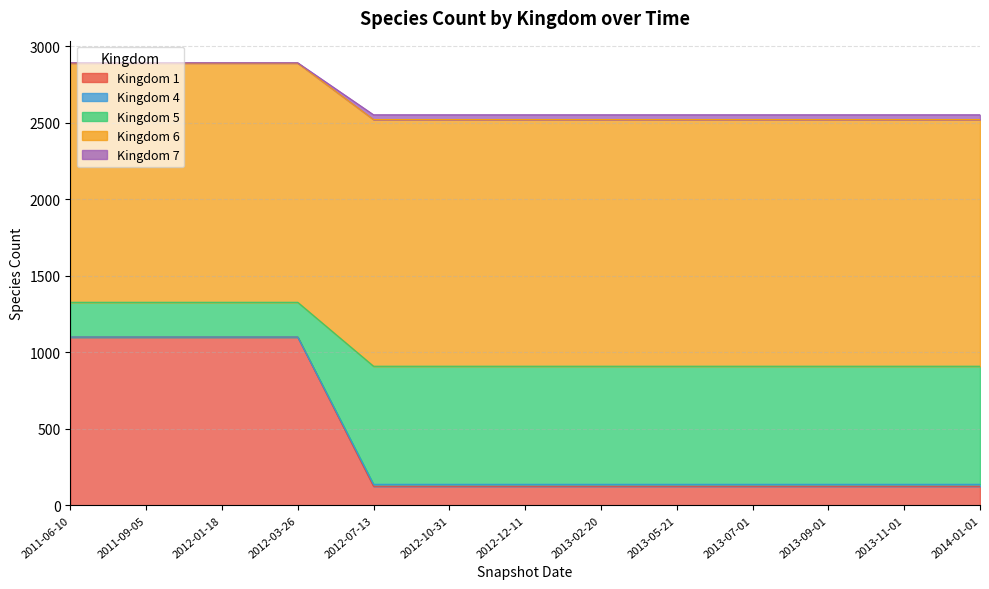

The value of 6 at 2013-09-01 is 621. True or false?

False